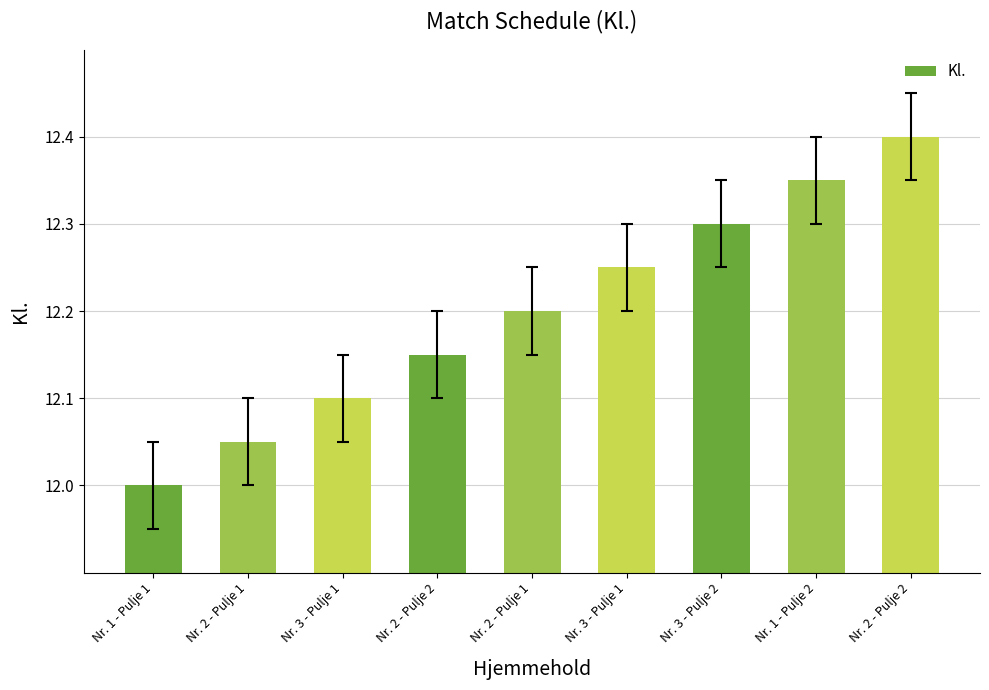

What is the change in value from Nr. 1 - Pulje 1 to Nr. 2 - Pulje 2?

+0.2